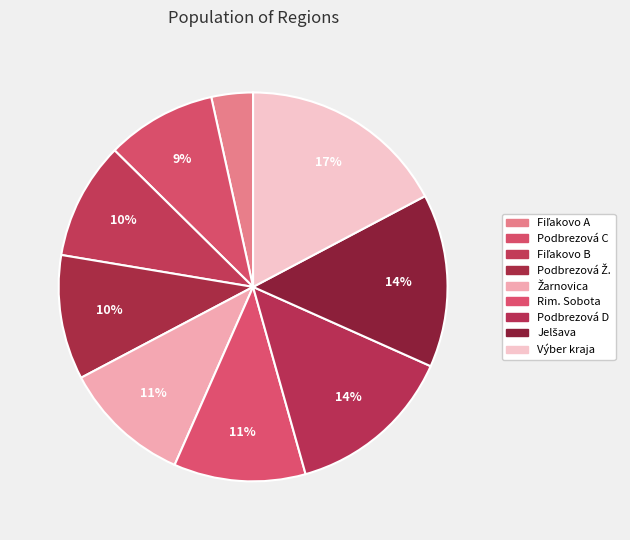

To the nearest percent, what is the average slice percentage?

11%